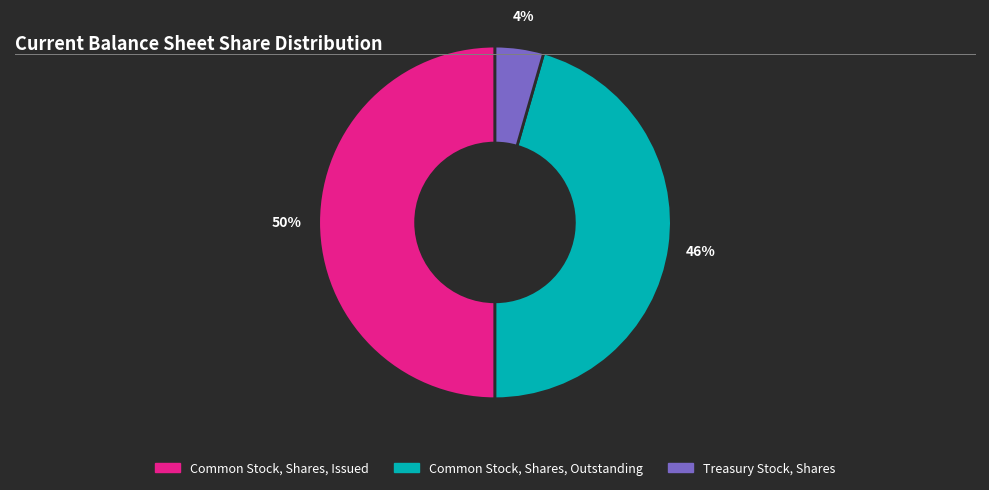

How many segments does this pie chart have?

3